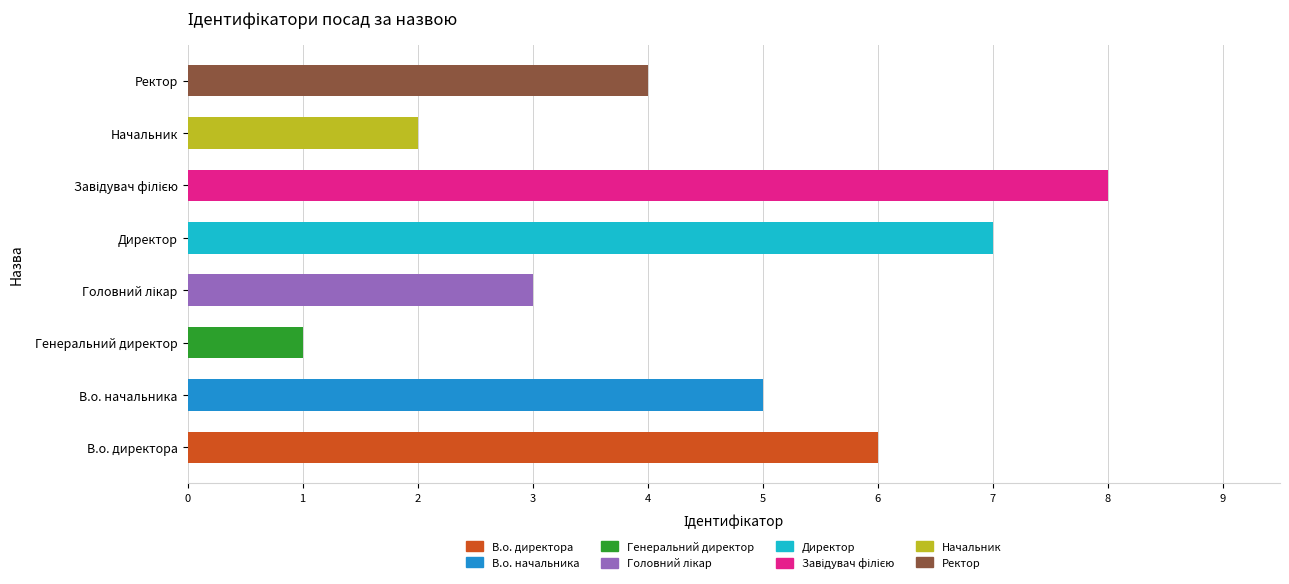

Is it true that the value at Начальник is 2?

True